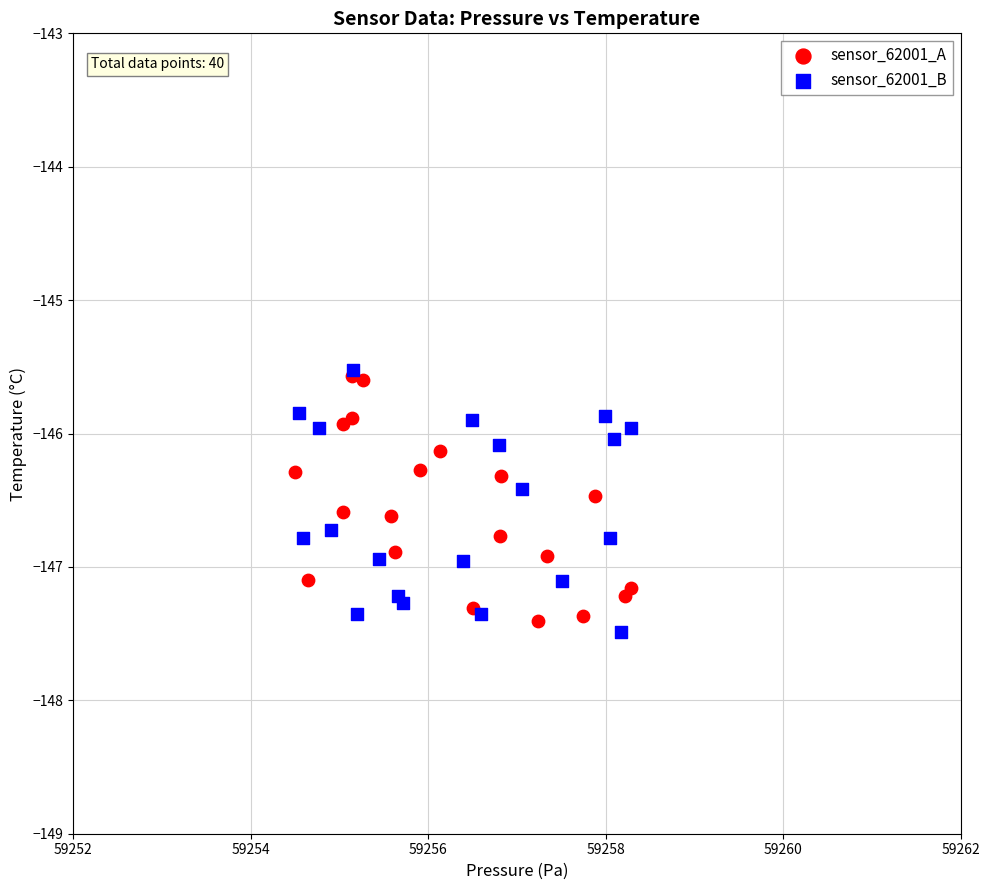

What are all the series names shown in the legend?

sensor_62001_A, sensor_62001_B